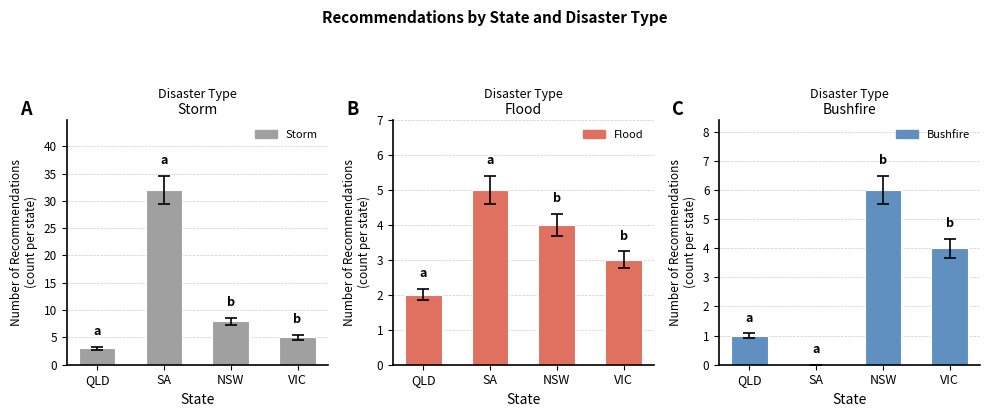

At how many categories does at least one series exceed 0?

4